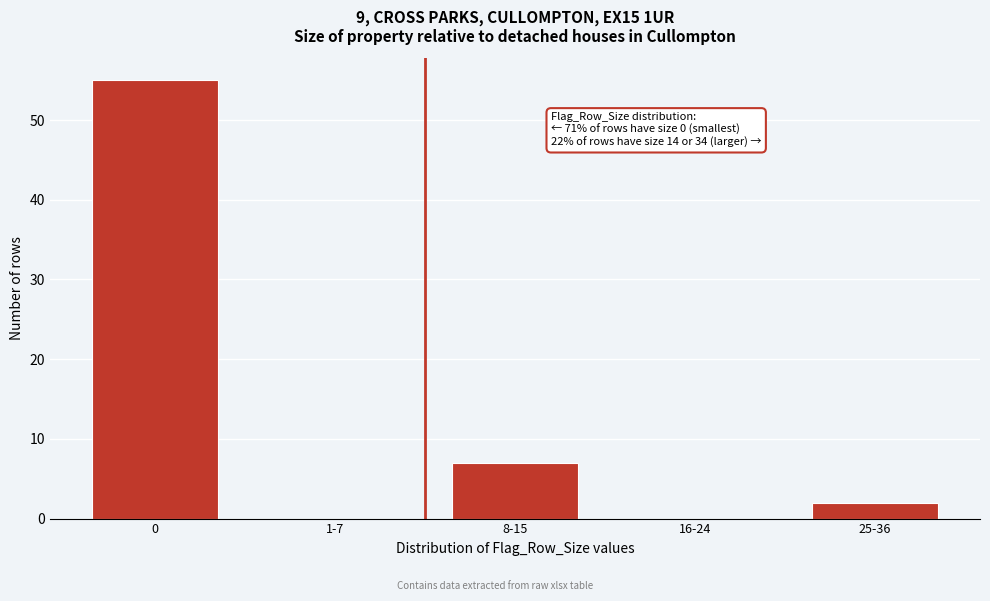

Reading right to left, extract all data points from this chart.

25-36=2	16-24=0	8-15=7	1-7=0	0=55